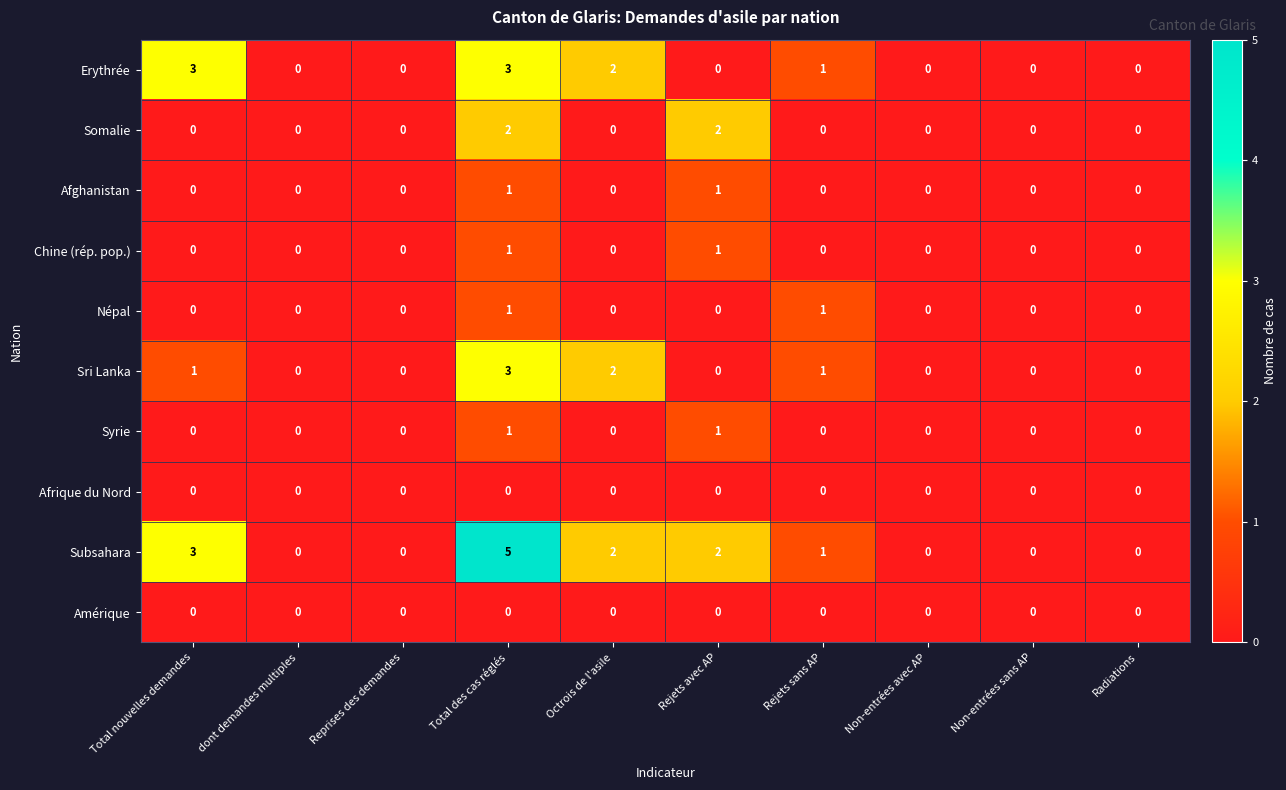

At which category is the sum across all series the highest?

Total des cas réglés